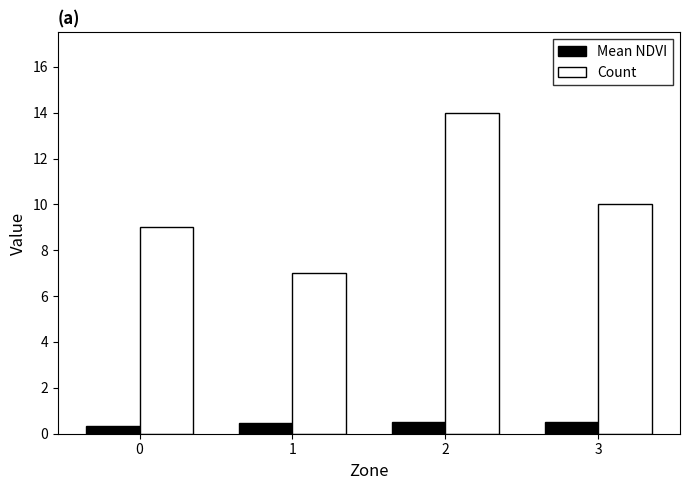

Is the value of Count at 3 greater than the value of Mean NDVI at 1?

Yes